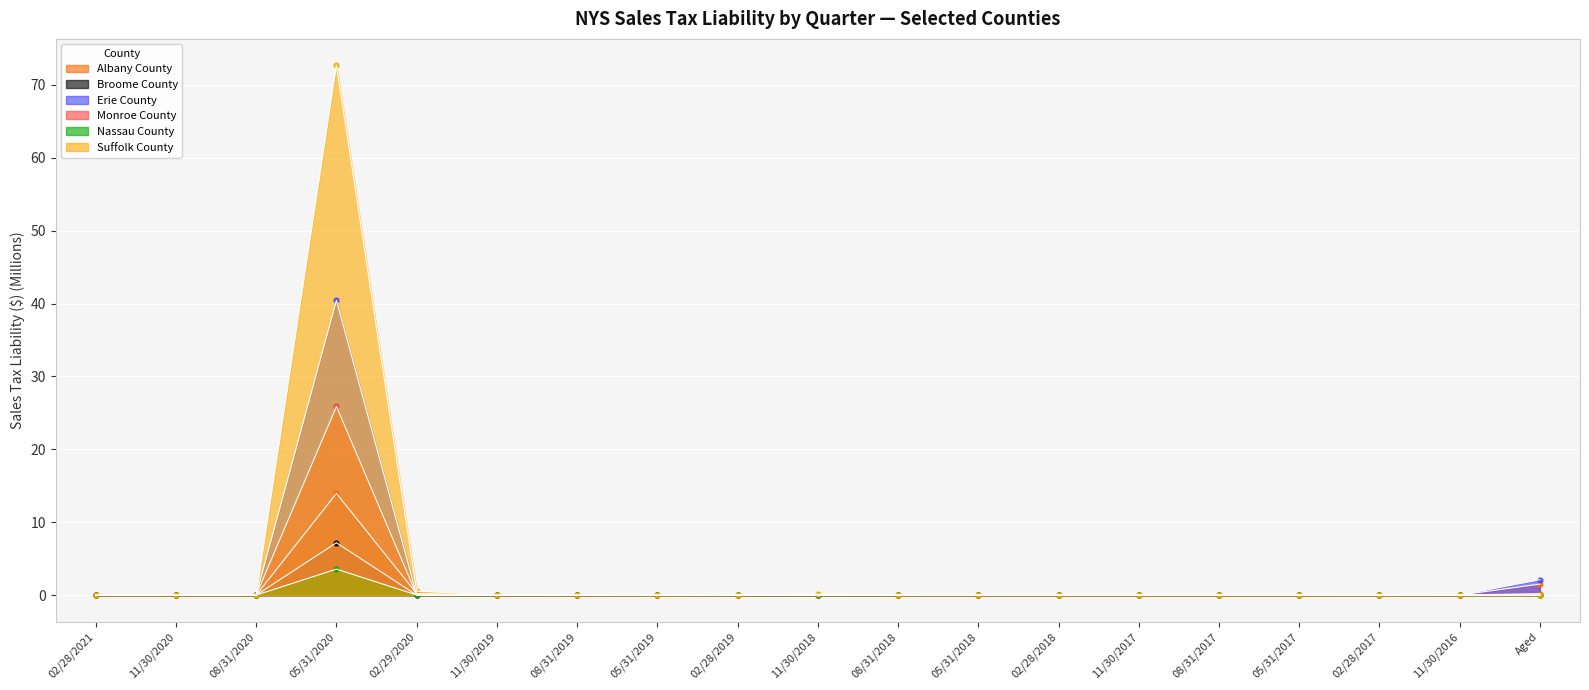

Which series reaches the maximum Y coordinate?

Suffolk County